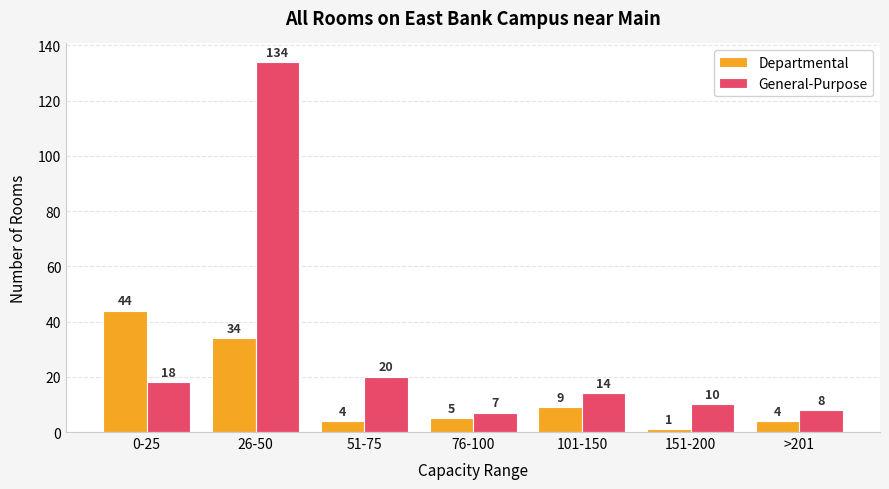

Which series has the largest range (max minus min)?

General-Purpose